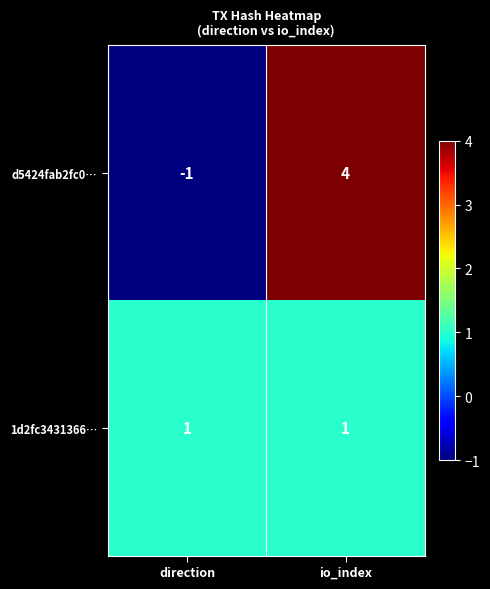

Rank the series by their average value, from lowest to highest.

1d2fc3431366…, d5424fab2fc0…